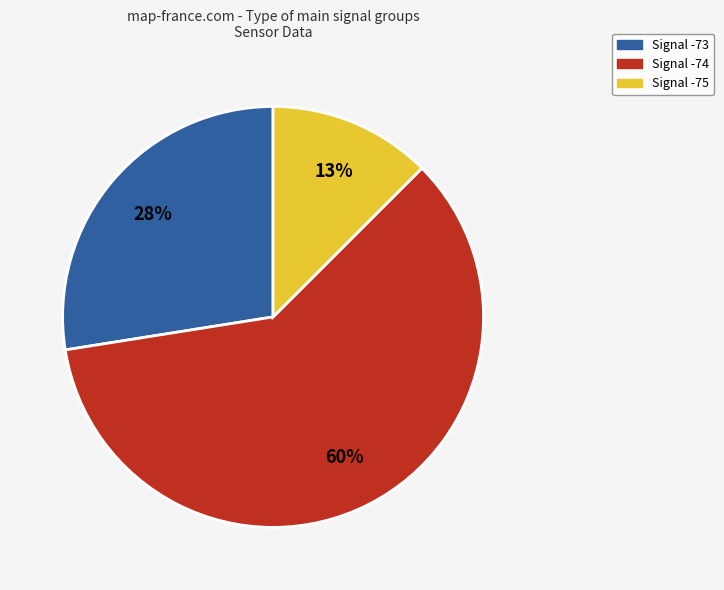

Is there a majority slice in this chart?

Yes